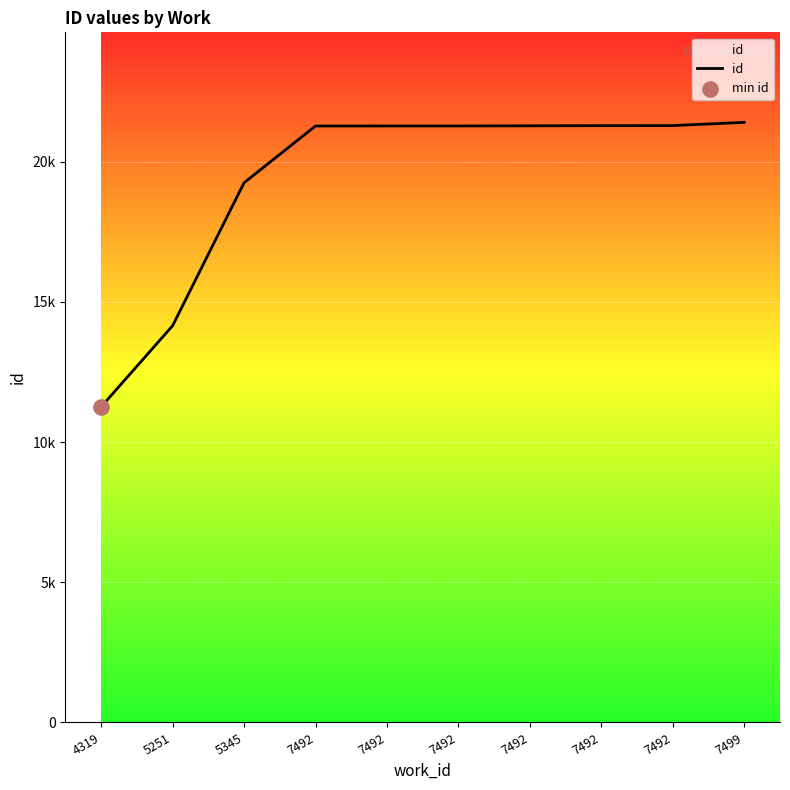

Between 7499 and 7492, which is larger?

7499